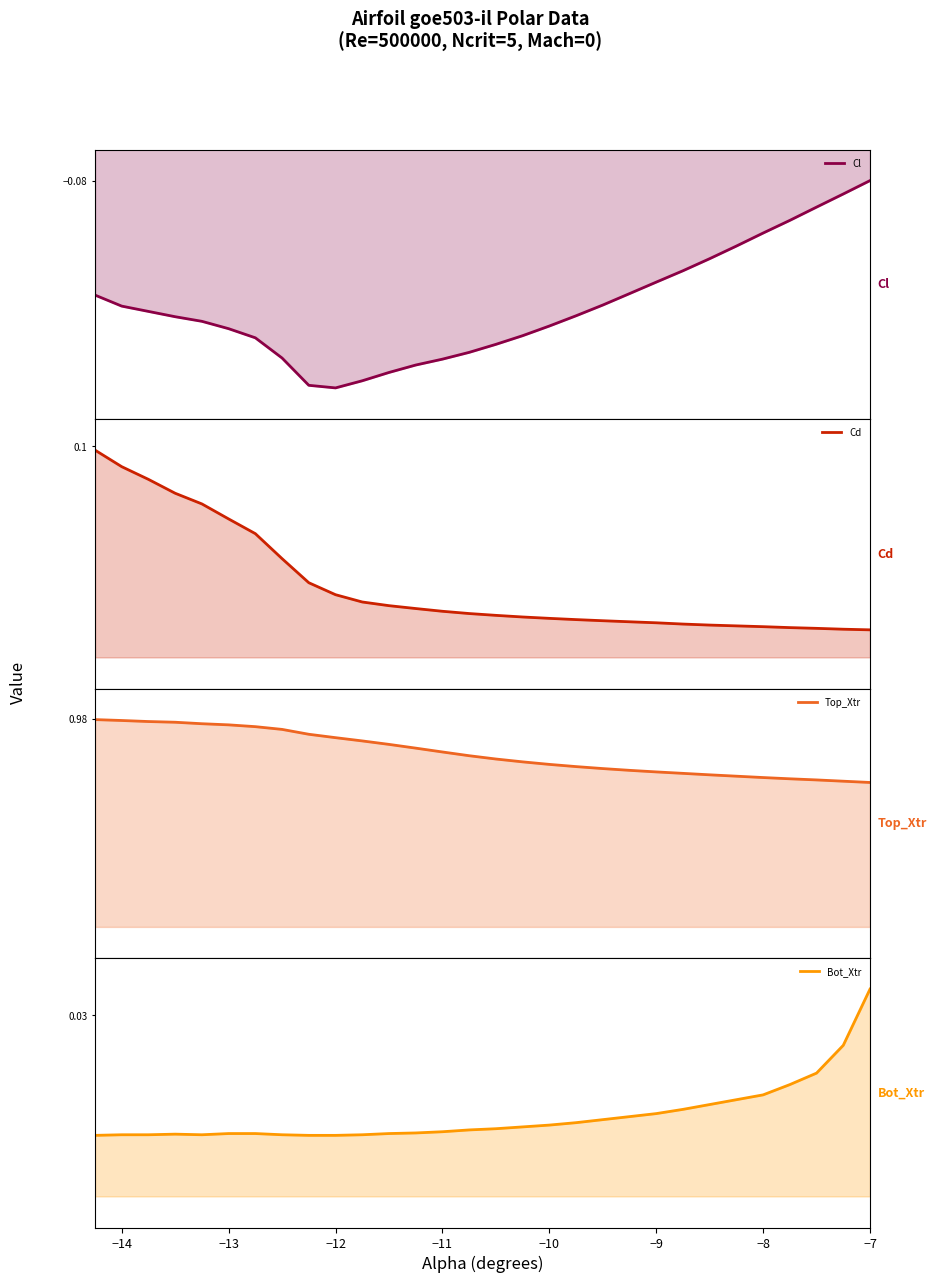

What are all the series names shown in the legend?

Cl, Cd, Top_Xtr, Bot_Xtr